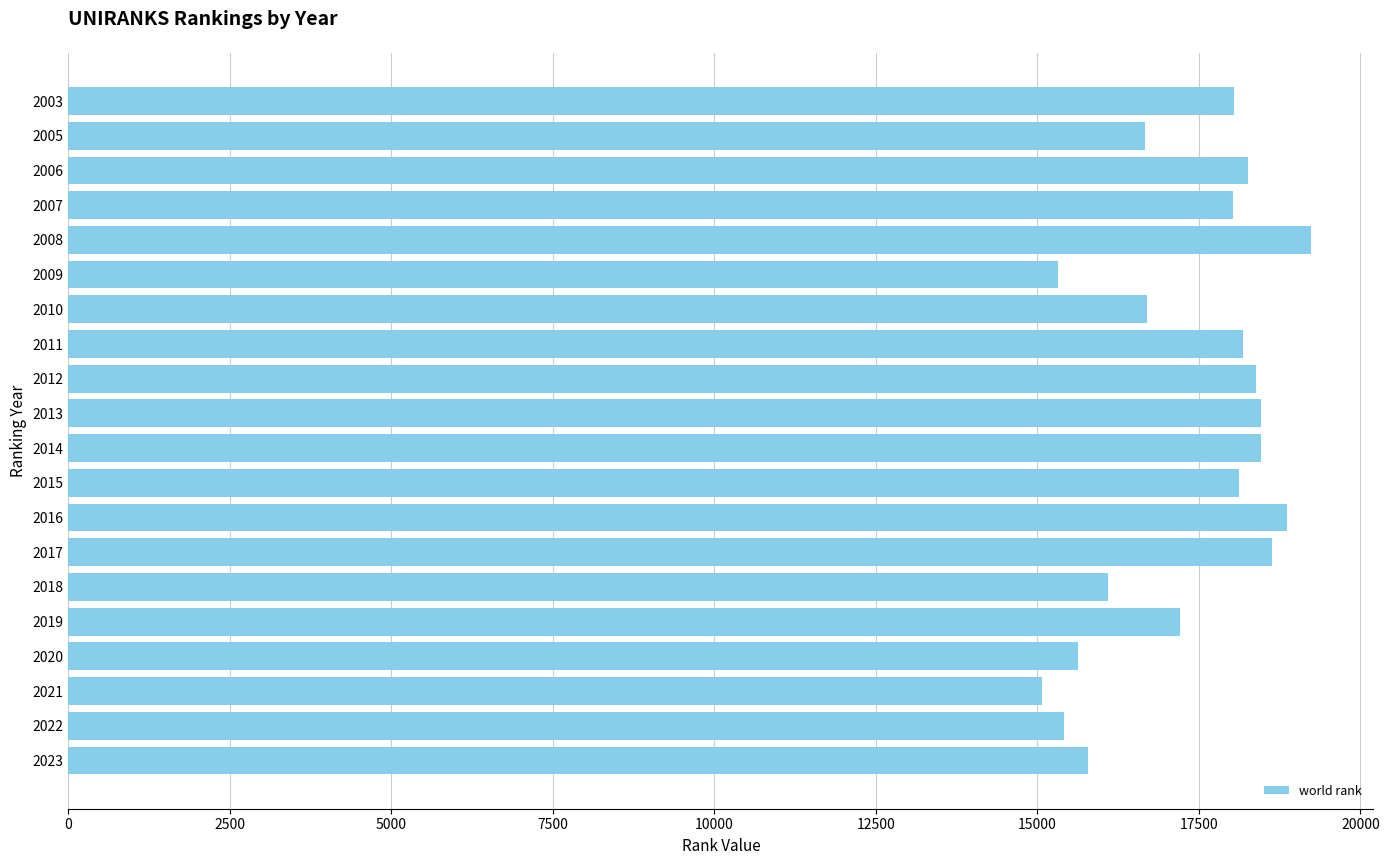

What is the change in value from 2012 to 2021?

-3319